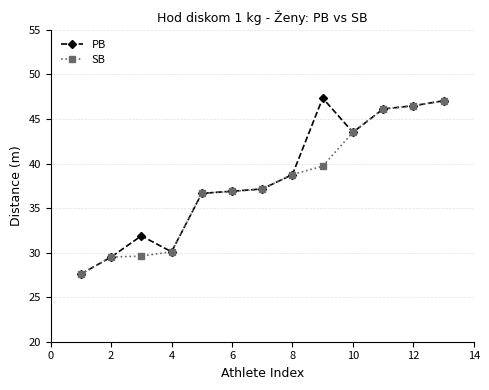

Rank the series by their average value, from highest to lowest.

PB, SB